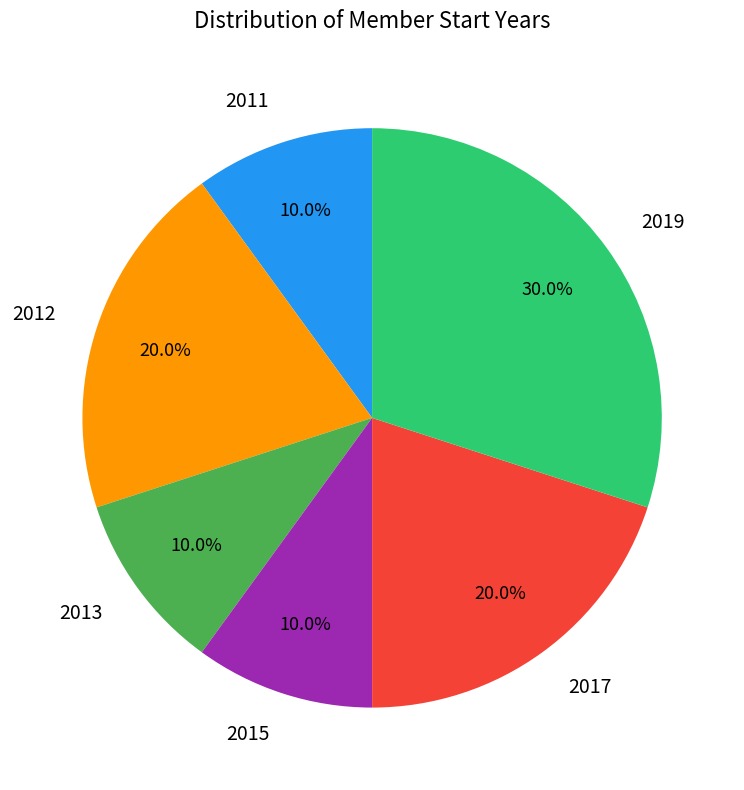

Is there any slice that represents more than half of the pie?

No